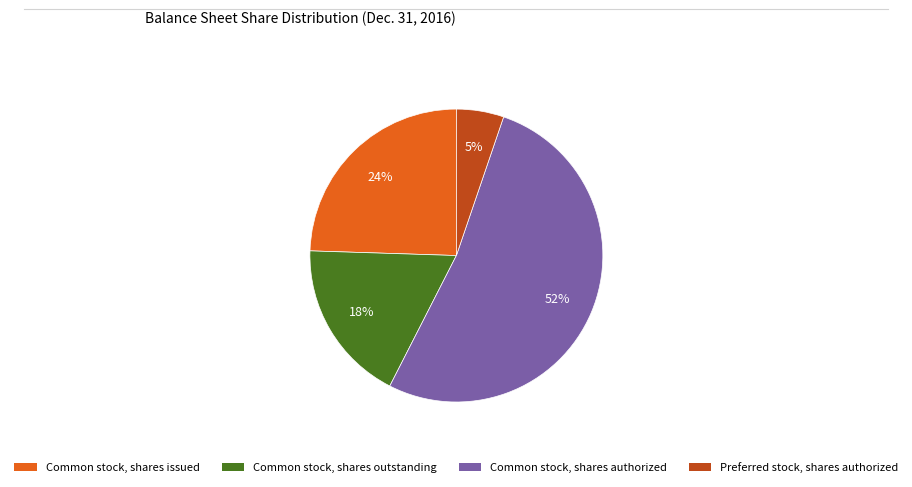

Is there any slice that represents more than half of the pie?

Yes